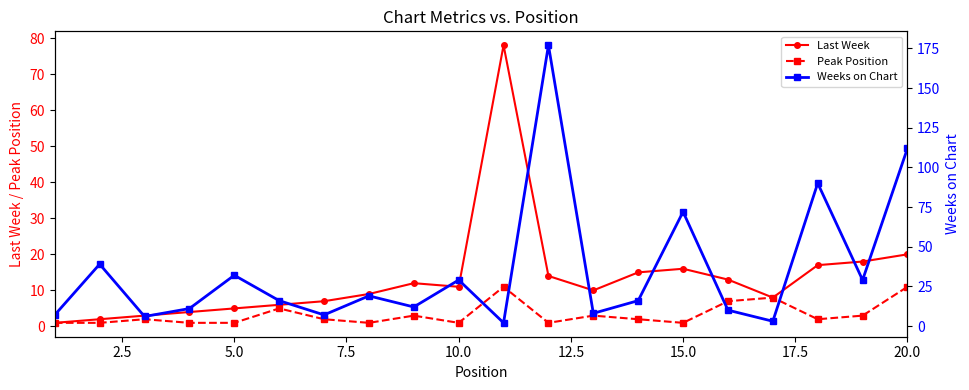

How many times do Peak Position and Weeks on Chart cross each other?

4